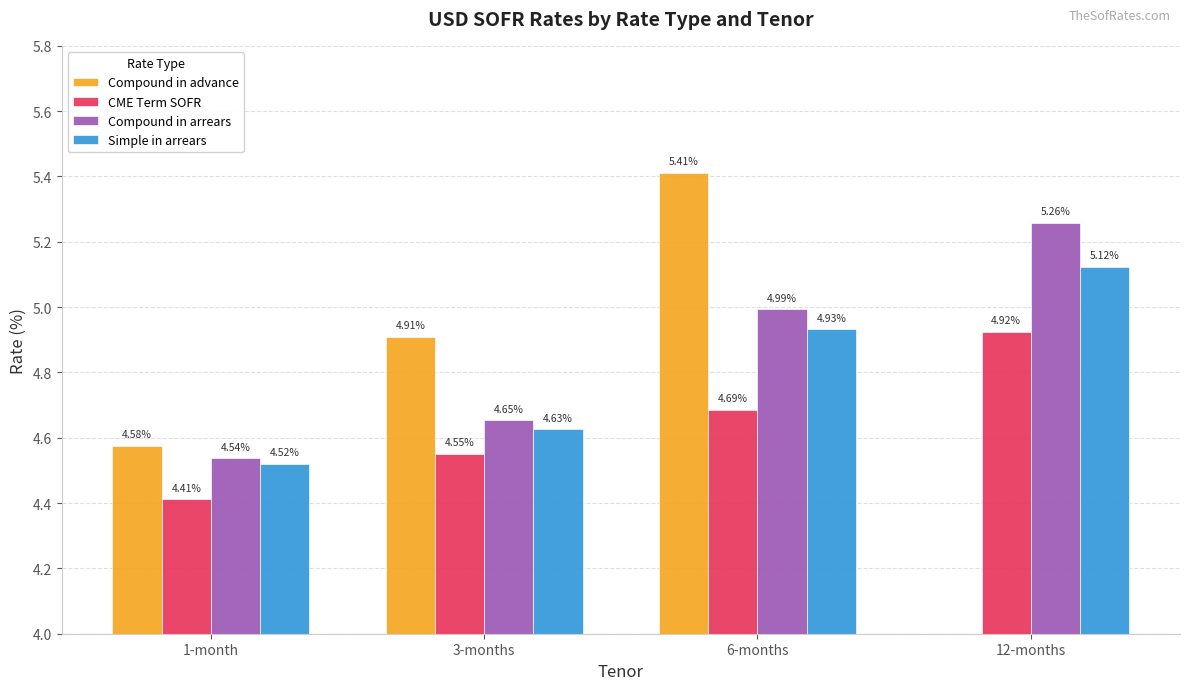

What is the difference between the second highest and second lowest values in the CME Term SOFR series?

0.1